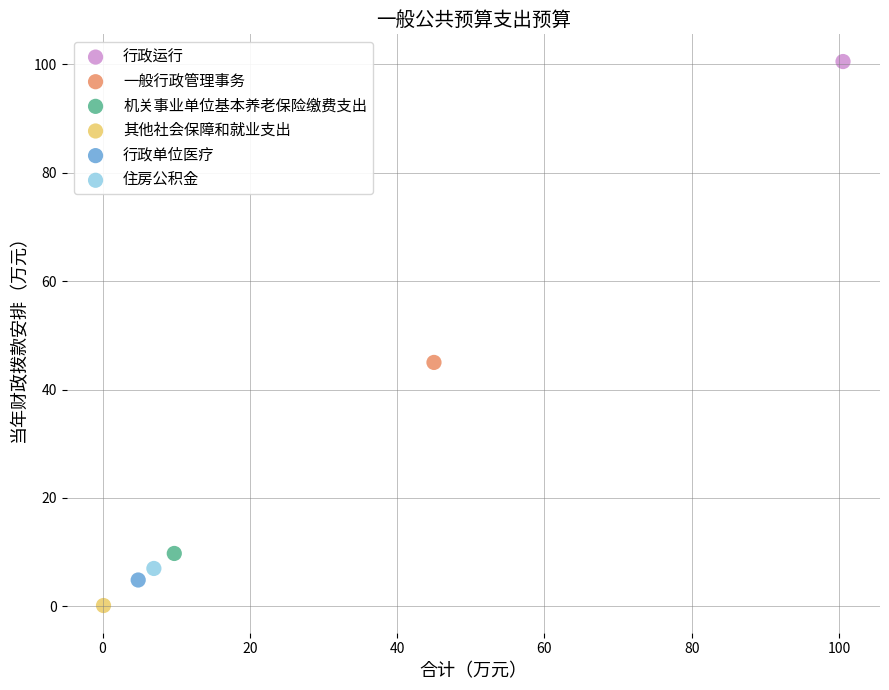

Which series reaches the maximum Y coordinate?

行政运行